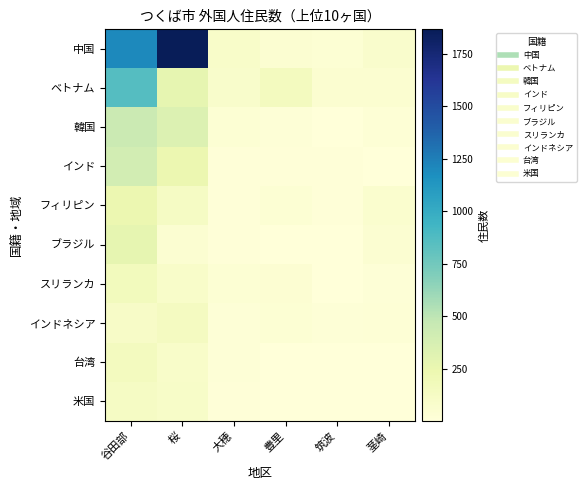

Which series has the widest spread of values?

中国